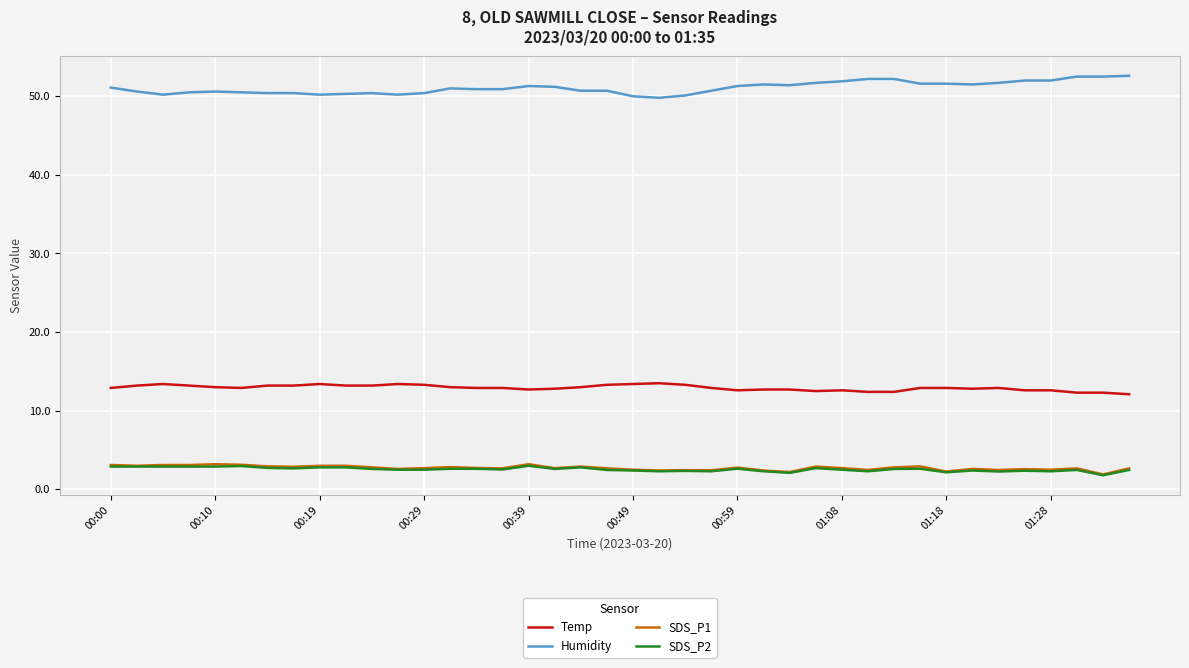

Which series has the largest total across all categories?

Humidity